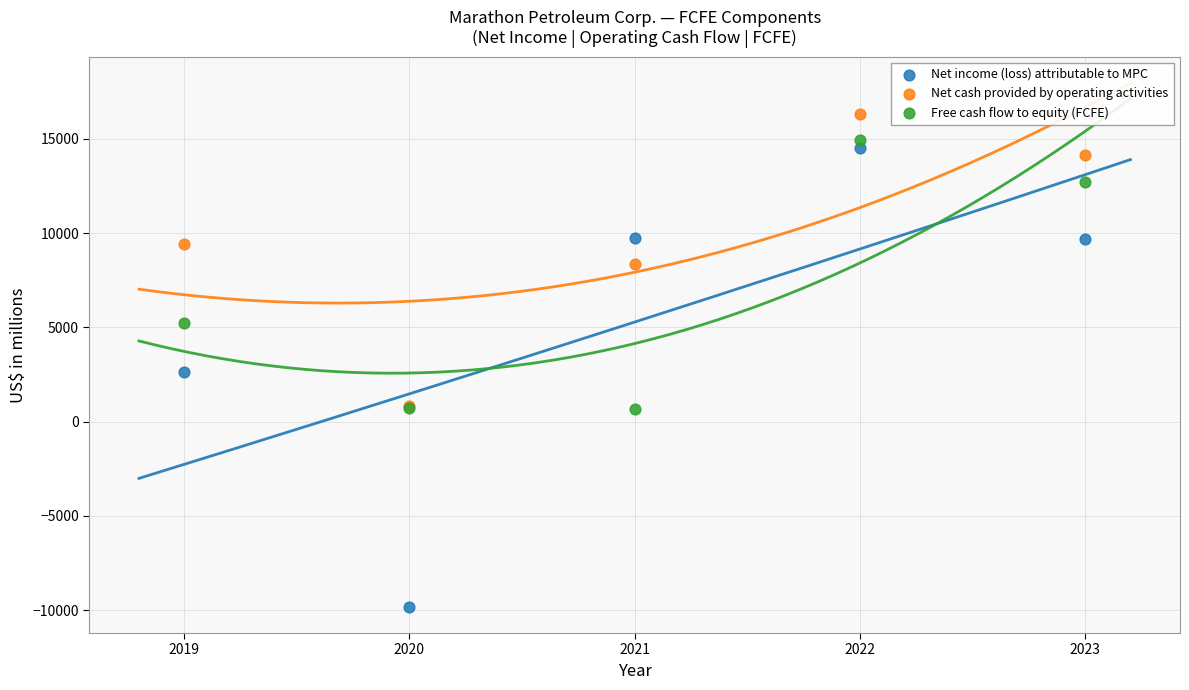

Which series has the widest spread of Y values?

Net income (loss) attributable to MPC